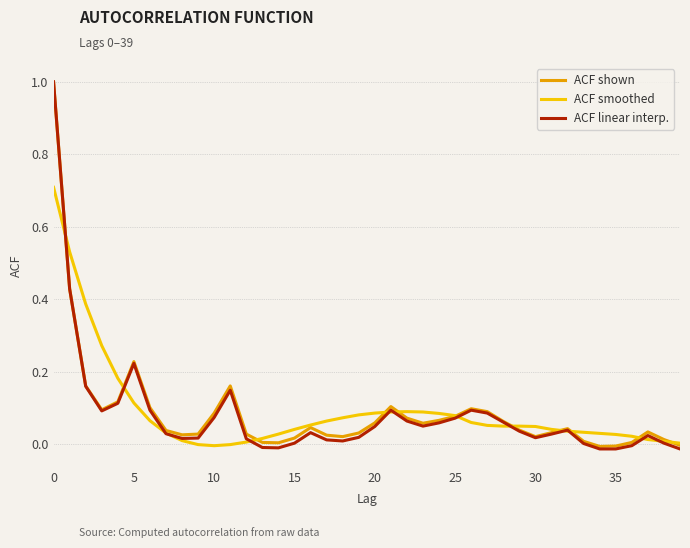

Which series has the widest spread of values?

ACF linear interp.